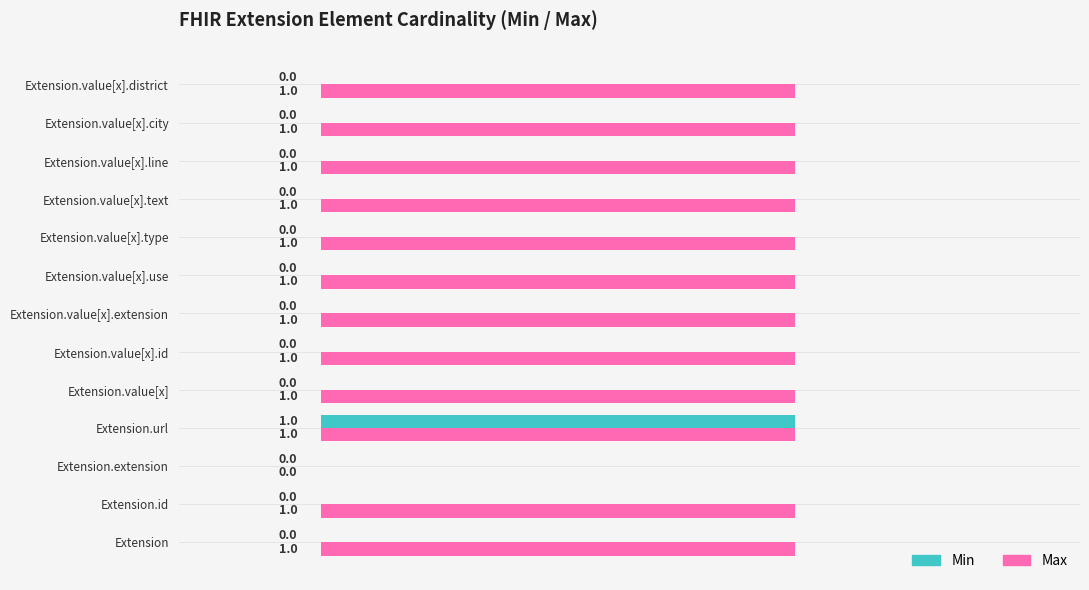

At which category is the sum across all series the highest?

Extension.url